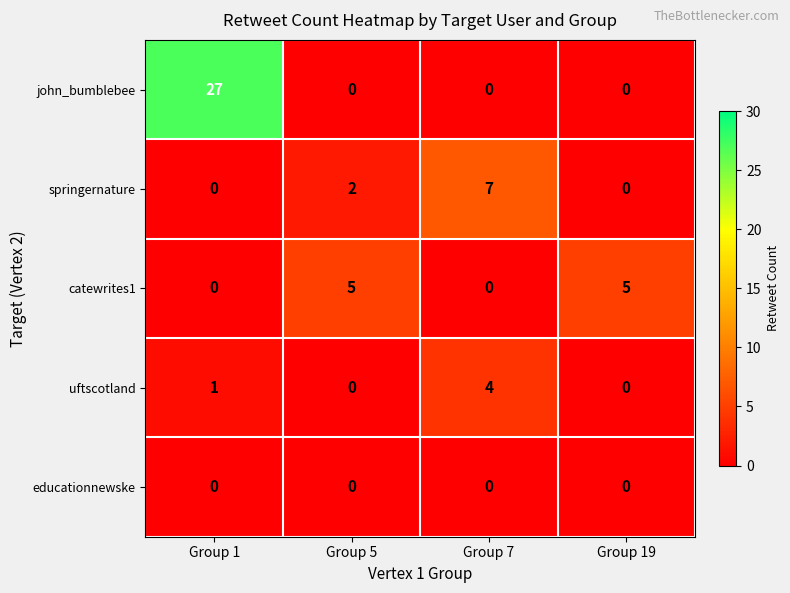

Which category has the highest value across all series?

Group 1